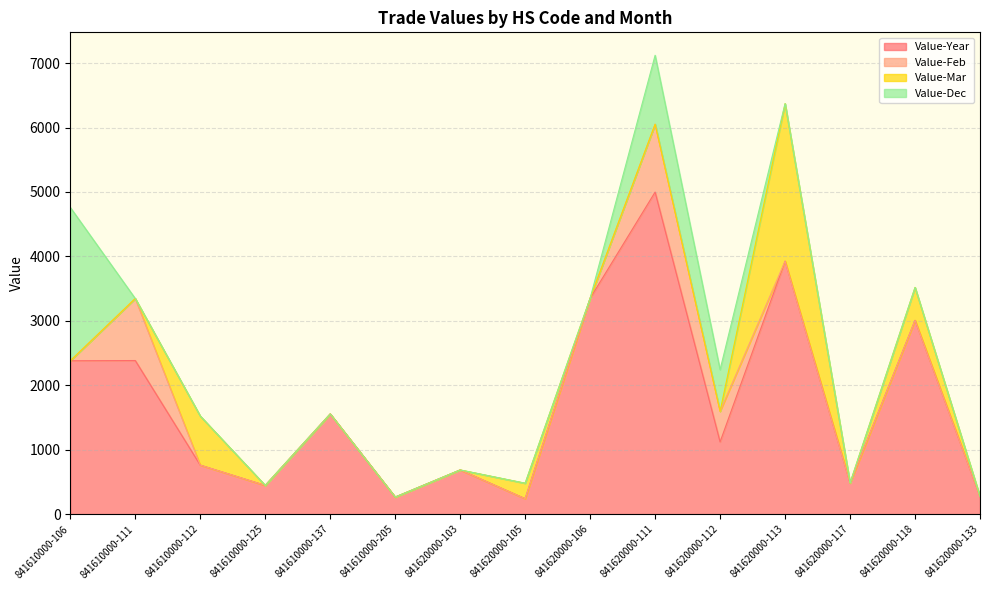

Reading left to right, list all the values displayed in this chart.

Value-Year: 841610000-106=2380	841610000-111=2384	841610000-112=761	841610000-125=446	841610000-137=1555	841610000-205=265	841620000-103=686	841620000-105=240	841620000-106=3350	841620000-111=4998	841620000-112=1121	841620000-113=3926	841620000-117=483	841620000-118=3008	841620000-133=273
Value-Feb: 841610000-106=0	841610000-111=962	841610000-112=0	841610000-125=0	841610000-137=0	841610000-205=0	841620000-103=0	841620000-105=0	841620000-106=0	841620000-111=1053	841620000-112=475	841620000-113=0	841620000-117=0	841620000-118=0	841620000-133=0
Value-Mar: 841610000-106=0	841610000-111=0	841610000-112=761	841610000-125=0	841610000-137=0	841610000-205=0	841620000-103=0	841620000-105=240	841620000-106=0	841620000-111=0	841620000-112=0	841620000-113=2444	841620000-117=0	841620000-118=510	841620000-133=0
Value-Dec: 841610000-106=2380	841610000-111=0	841610000-112=0	841610000-125=0	841610000-137=0	841610000-205=0	841620000-103=0	841620000-105=0	841620000-106=0	841620000-111=1070	841620000-112=646	841620000-113=0	841620000-117=0	841620000-118=0	841620000-133=0